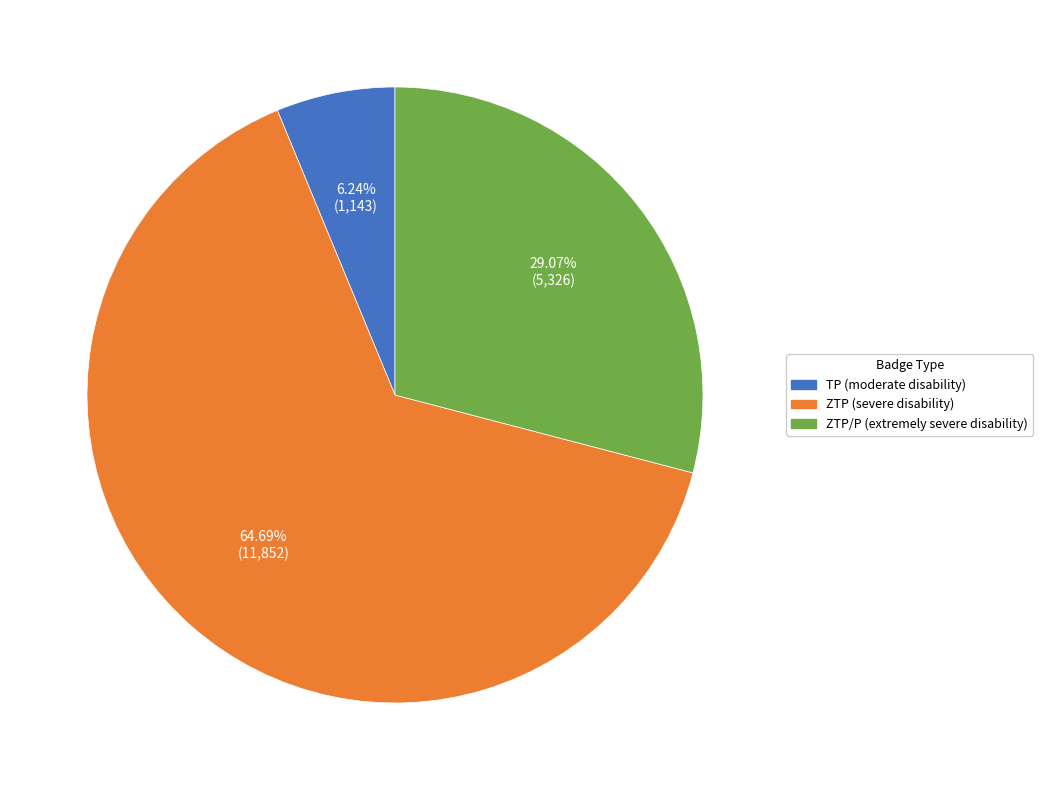

Count the number of slices in the pie.

3